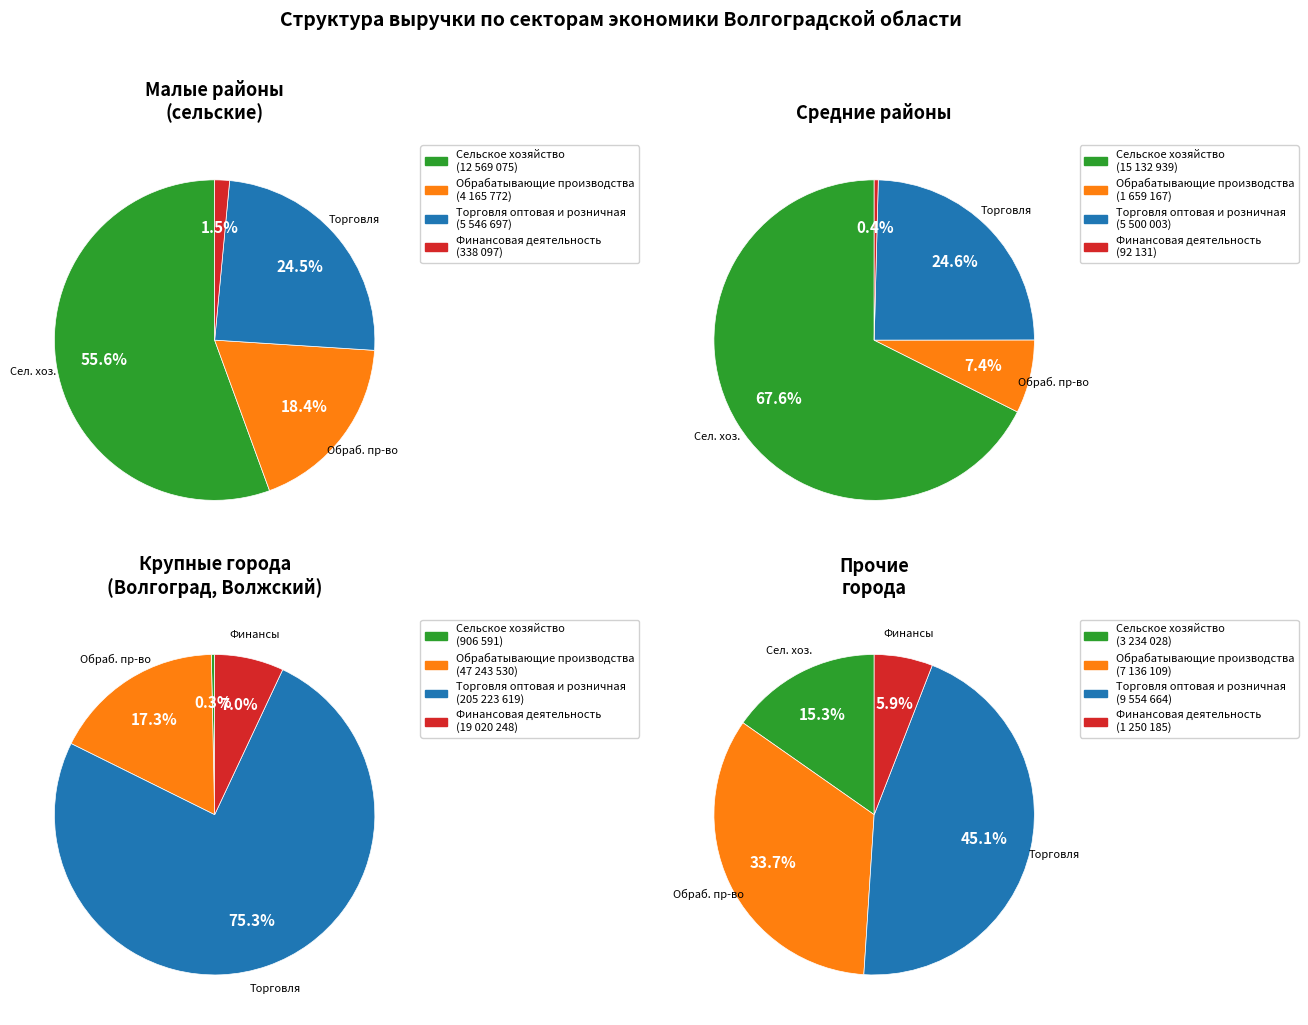

To the nearest percent, what percentage of the pie is 32?

75%